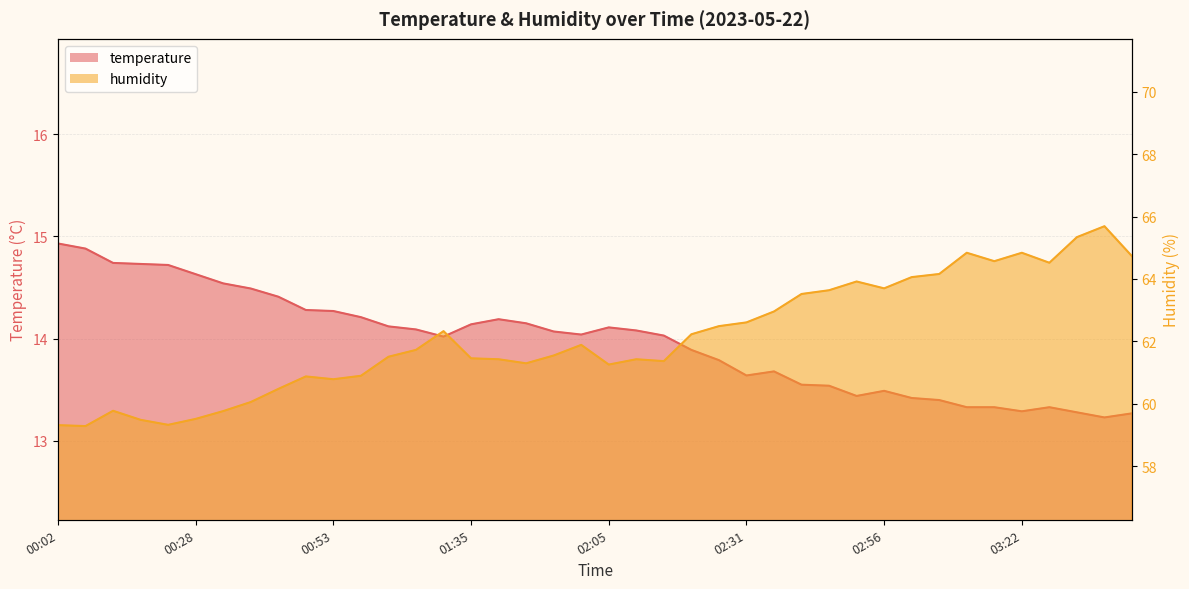

True or false: temperature and humidity intersect in this chart.

False